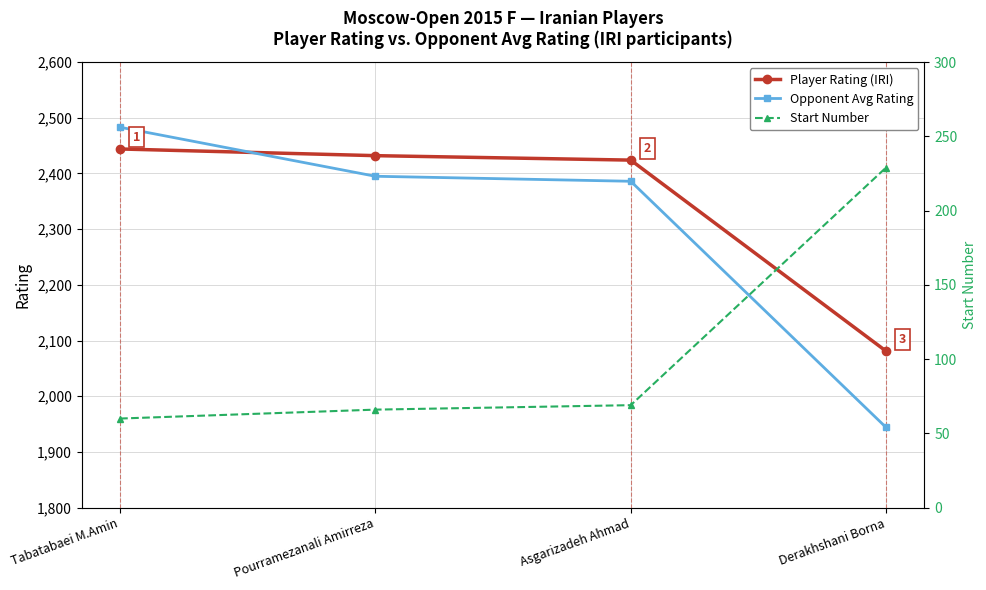

Rank the categories by Opponent Avg Rating value from lowest to highest.

Derakhshani Borna, Asgarizadeh Ahmad, Pourramezanali Amirreza, Tabatabaei M.Amin